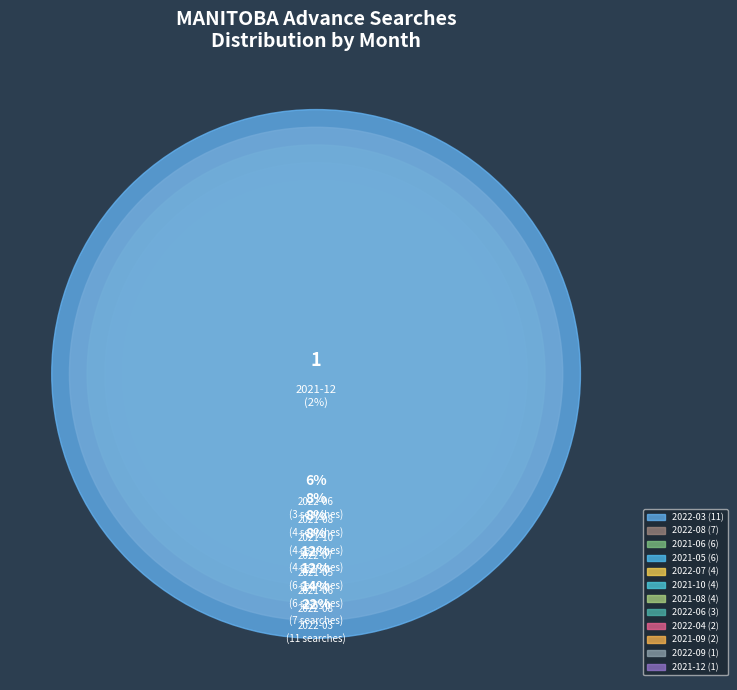

Rank the categories by value from highest to lowest.

2022-03, 2022-08, 2021-05, 2021-06, 2021-08, 2021-10, 2022-07, 2022-06, 2021-09, 2022-04, 2021-12, 2022-09